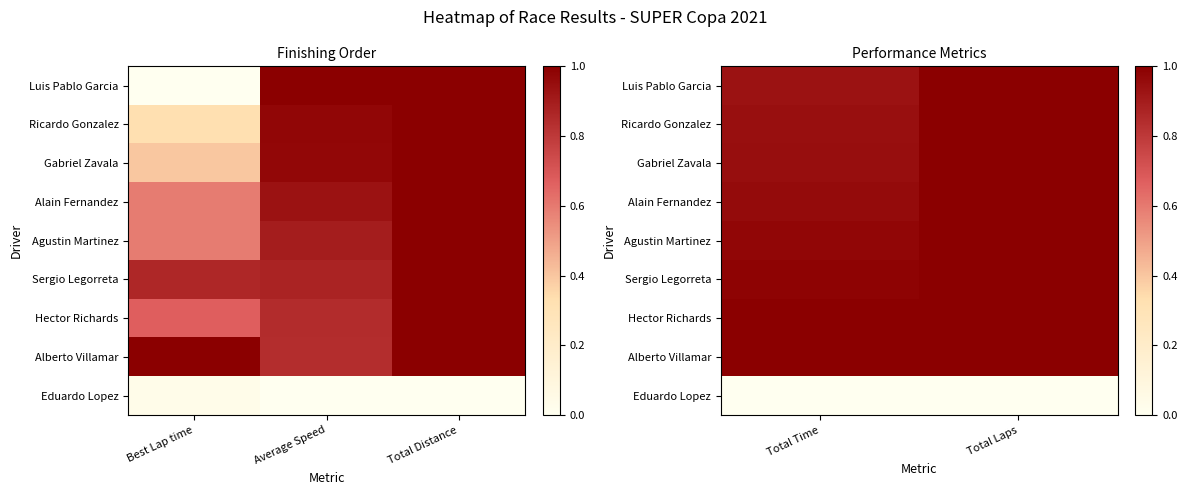

True or false: Agustin Martinez has a value of 1.3 at Total Time.

False